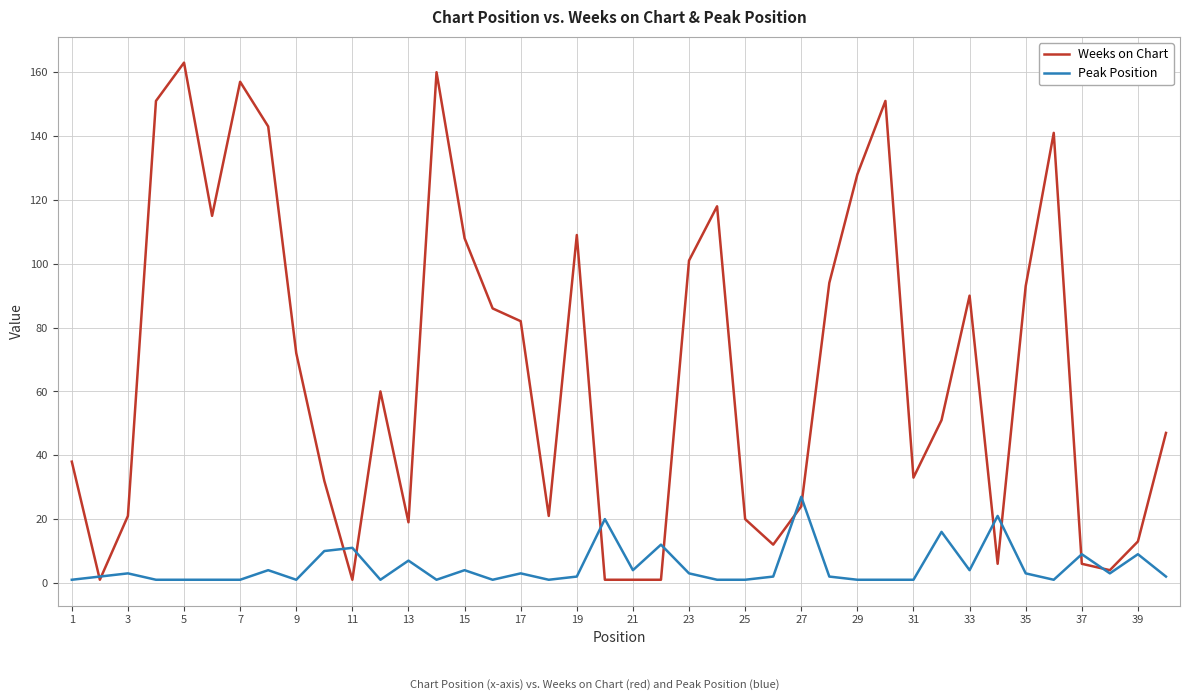

What is the difference between the second highest and second lowest values in the Peak Position series?

20